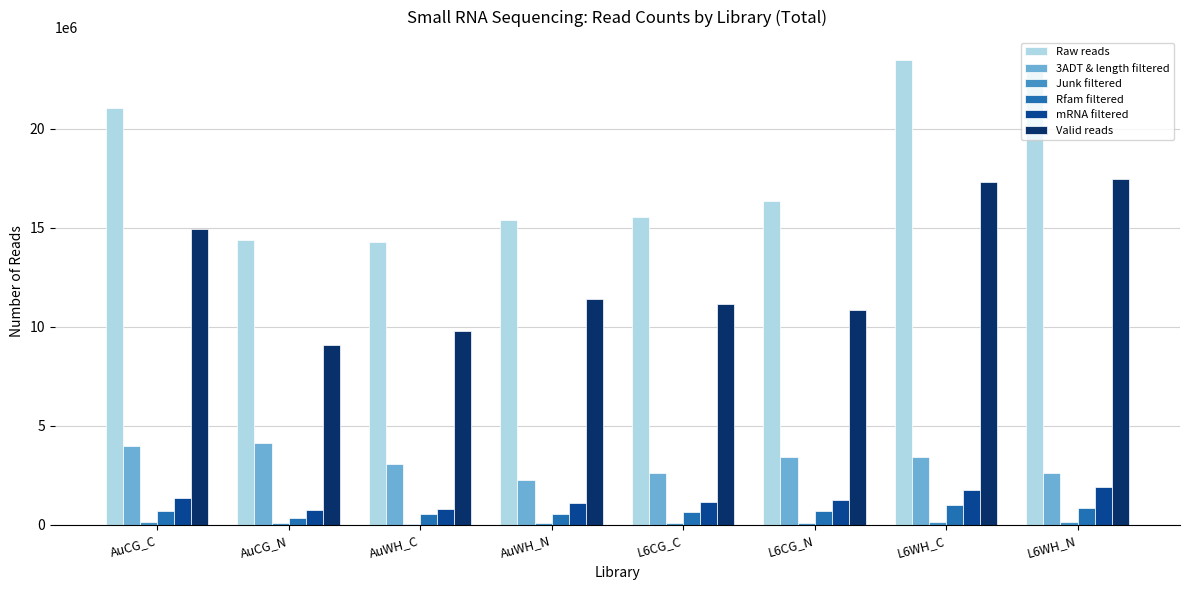

What is the sum of all 3ADT & length filtered values?

25611564